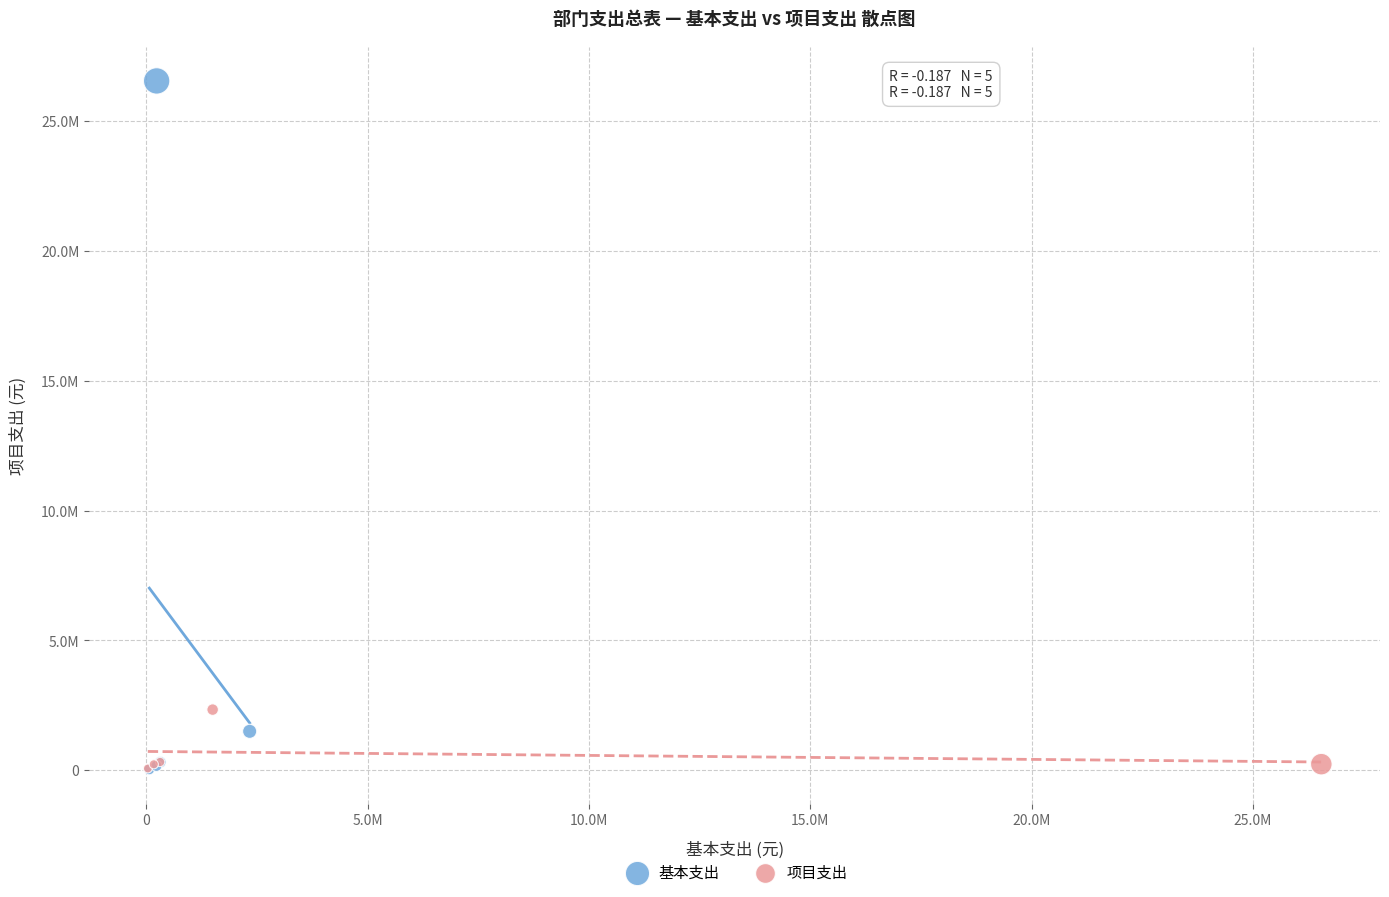

What are all the series names shown in the legend?

基本支出, 项目支出